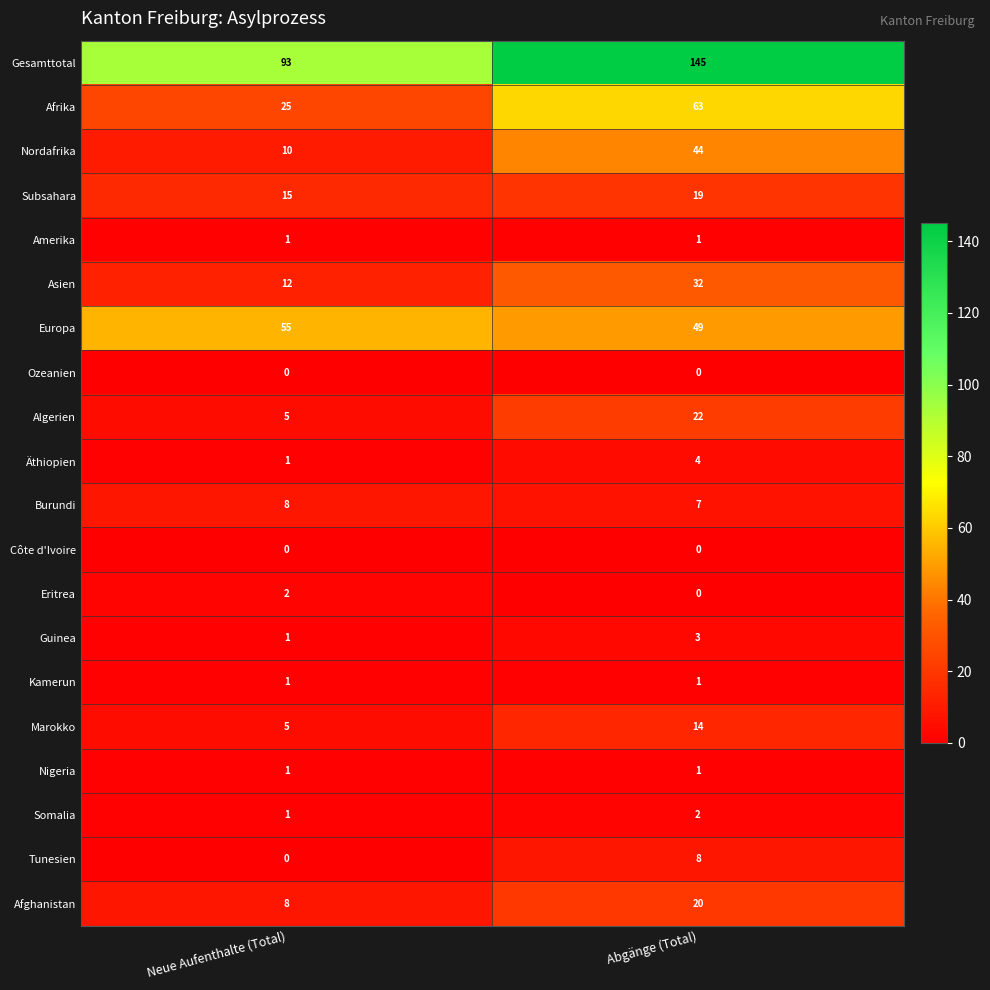

The value of Algerien at Neue Aufenthalte (Total) is 9. True or false?

False